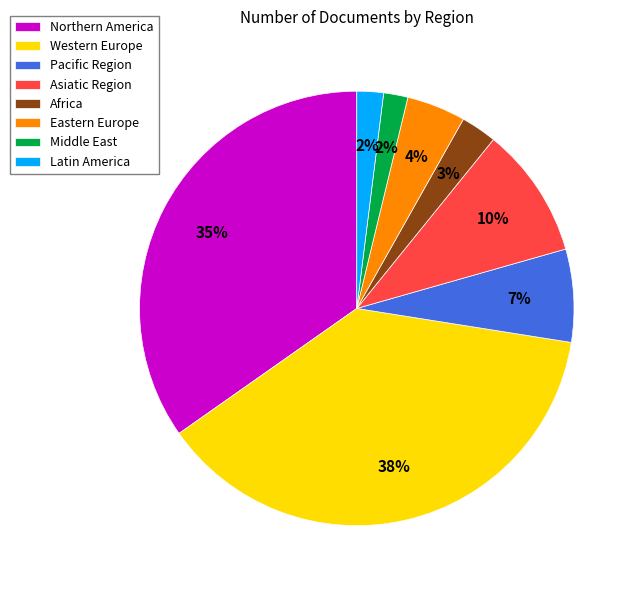

Does any single category account for the majority?

No